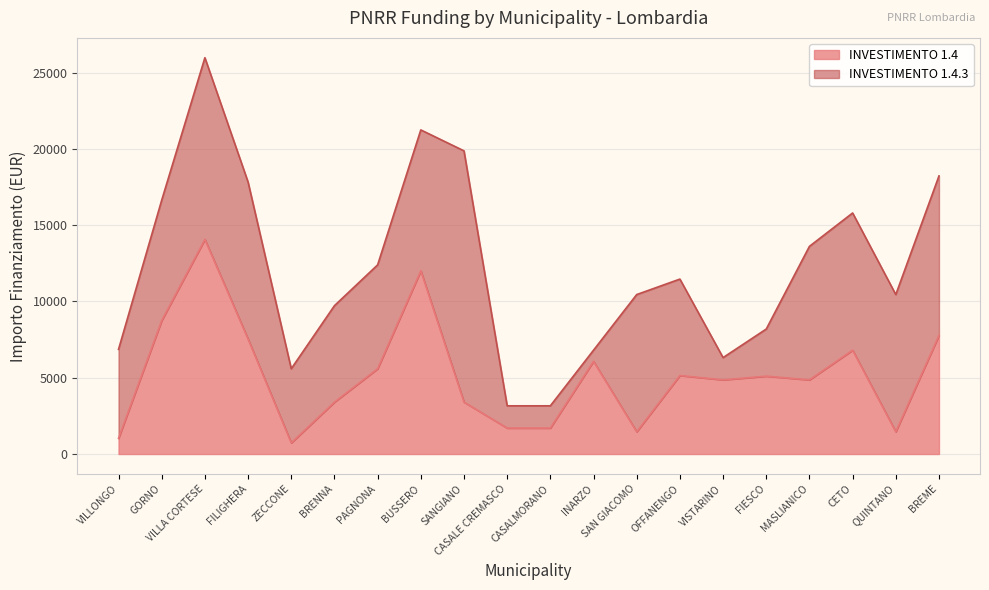

Which has a higher value, BUSSERO or MASLIANICO?

BUSSERO